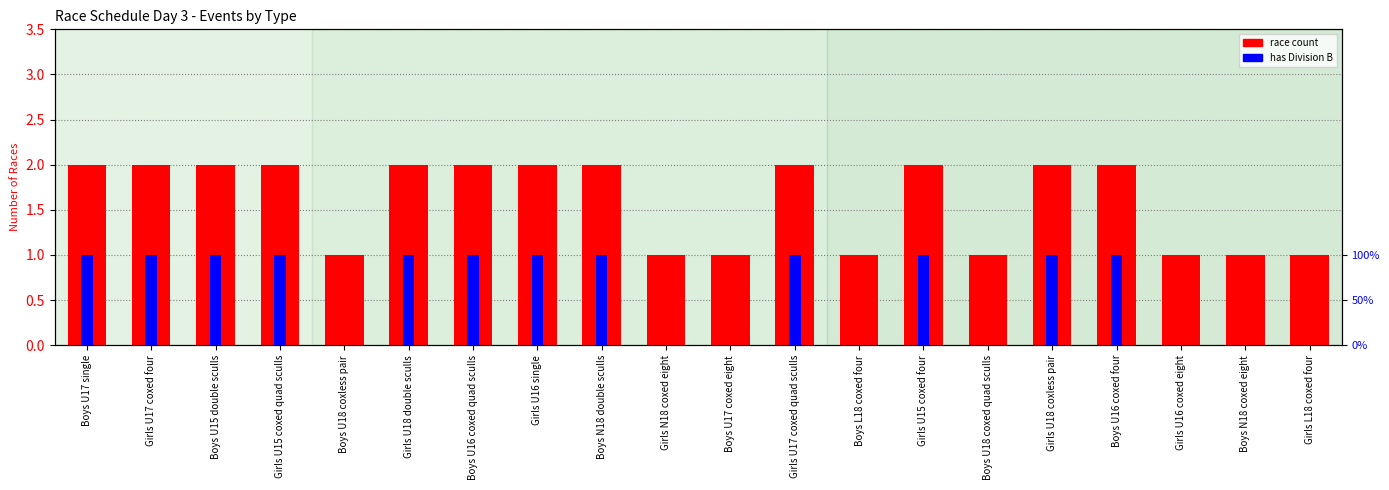

What is the value of the has Division B bar at the 1st from the left?

1